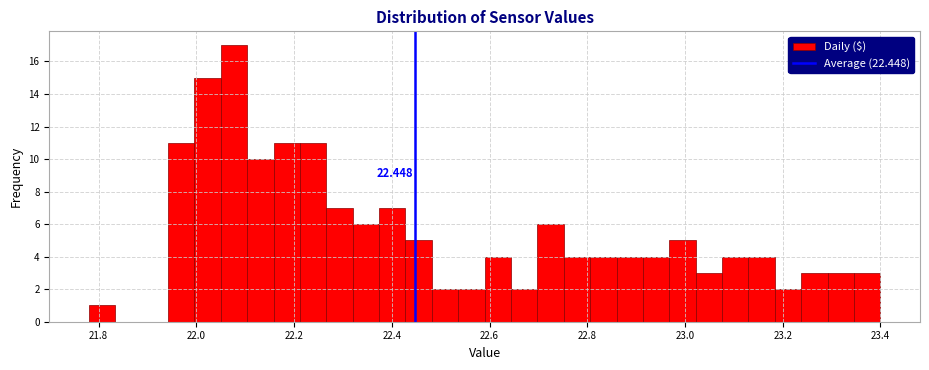

Around what value on the x-axis is the tallest bar? Give the approximate position of its centre, as read against the axis.

22.08